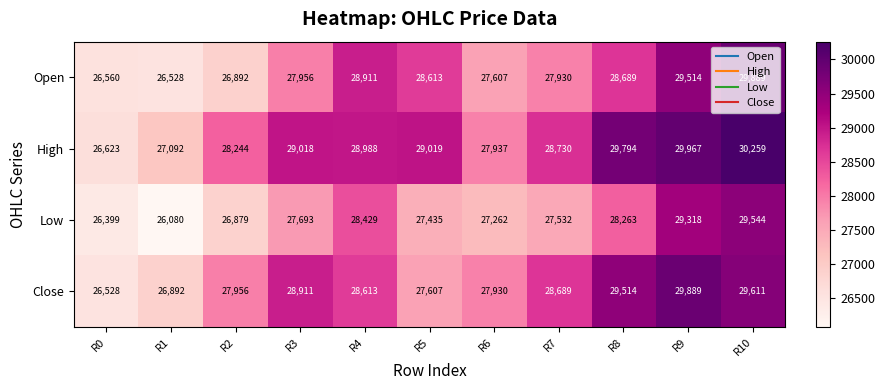

Count the number of data series in this chart.

4